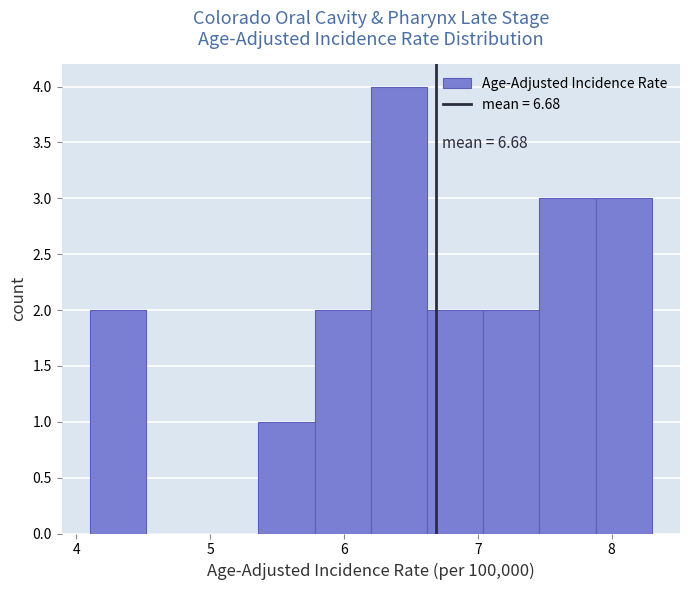

Over which range of the x-axis is the bar tallest?

6.20 to 6.62